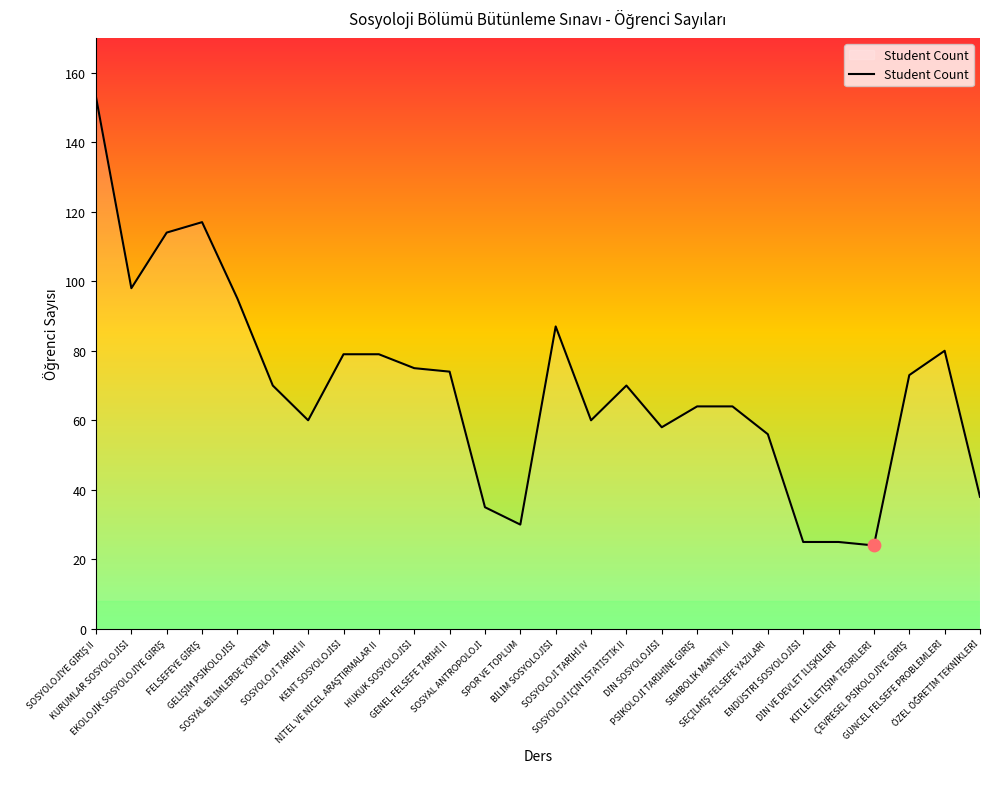

What is the difference between the maximum and minimum values?

129